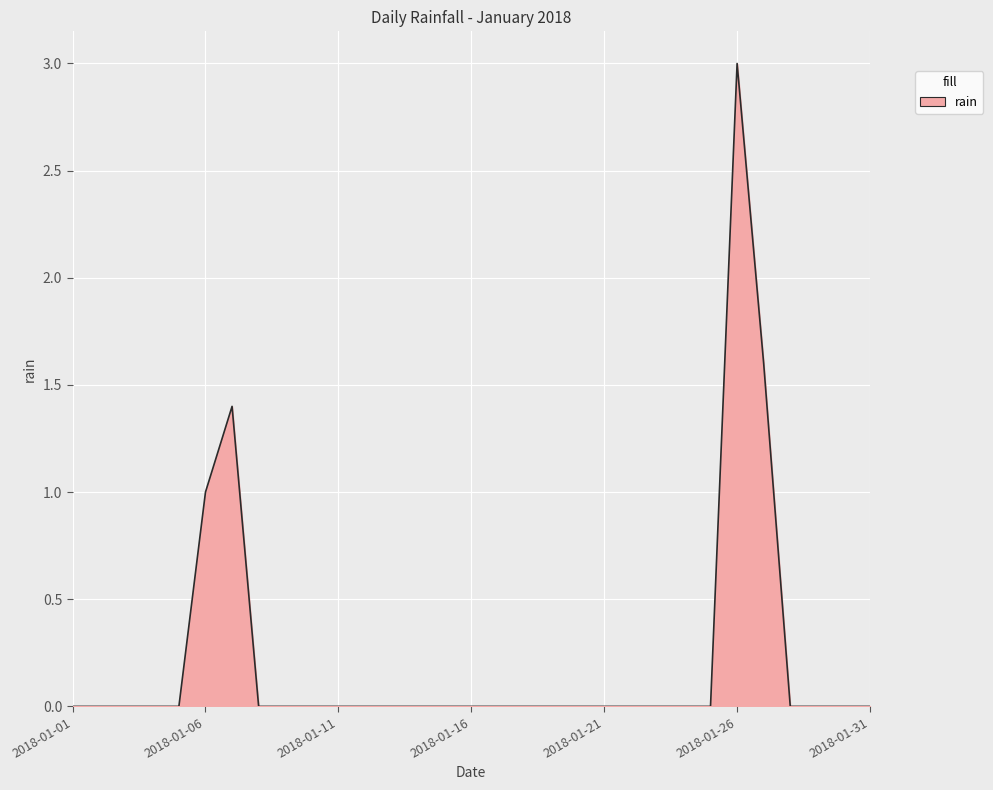

What is the greatest value displayed?

3.0